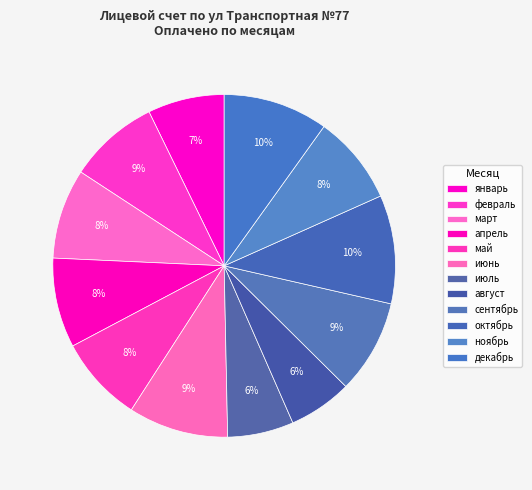

Do апрель and октябрь together represent more than half of the pie?

No